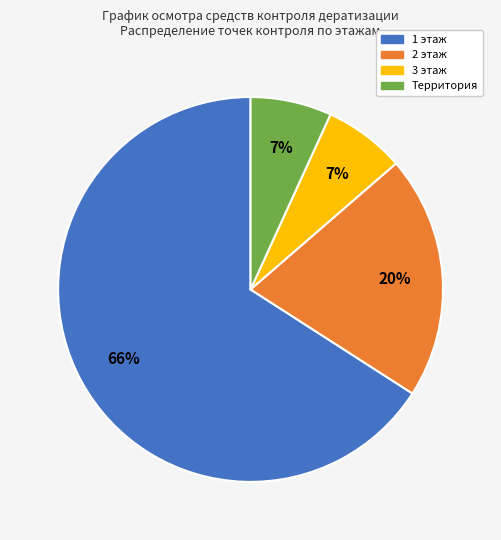

What is the largest slice in the pie chart?

1 этаж